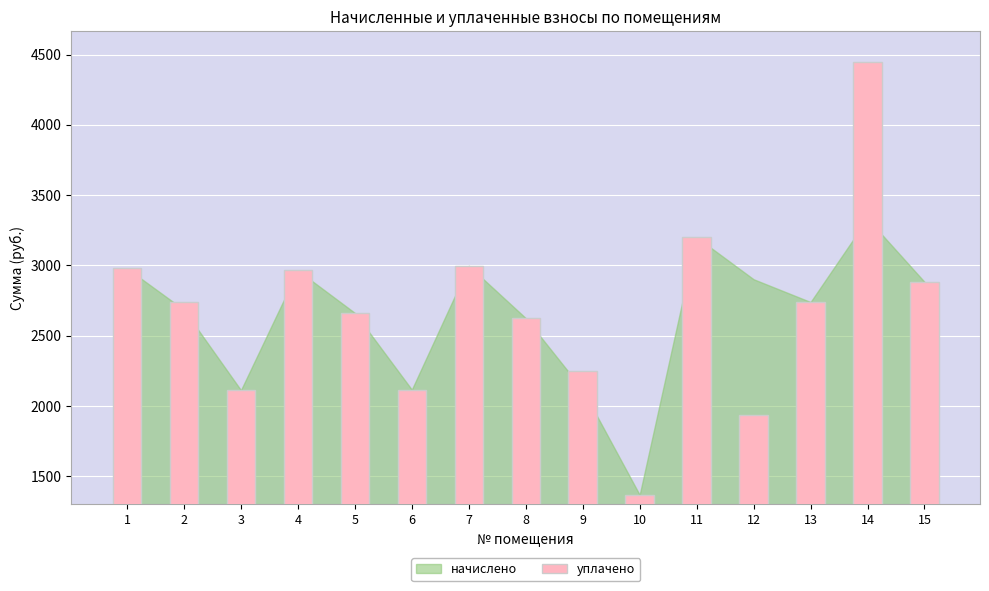

Count the number of data series in this chart.

1